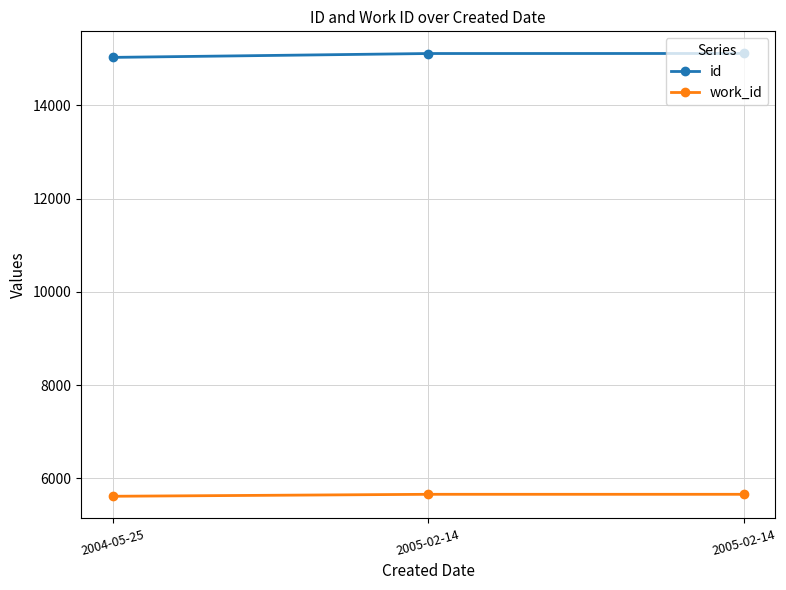

Reading right to left, extract all data points from this chart.

id: 15113	15112	15029
work_id: 5658	5658	5616